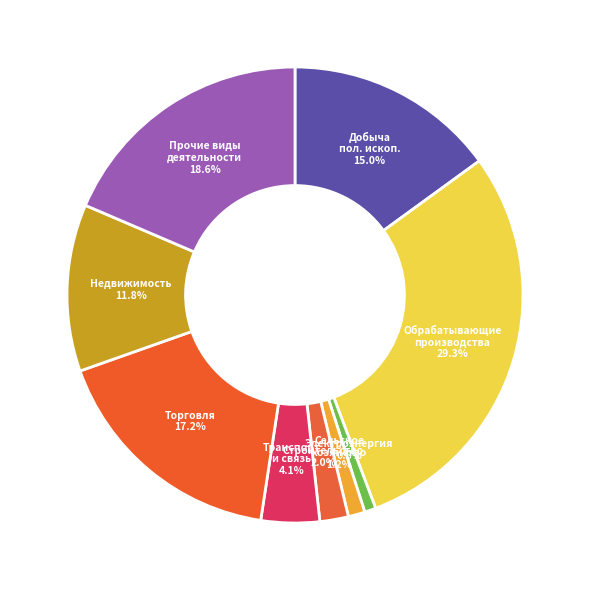

Count the number of slices in the pie.

9